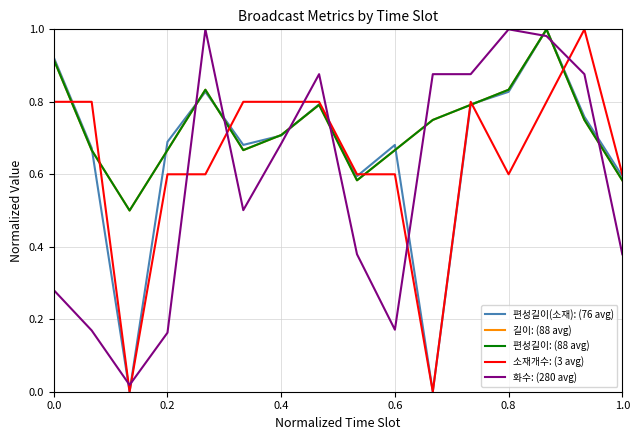

Does the chart display data point markers on the line(s)?

No